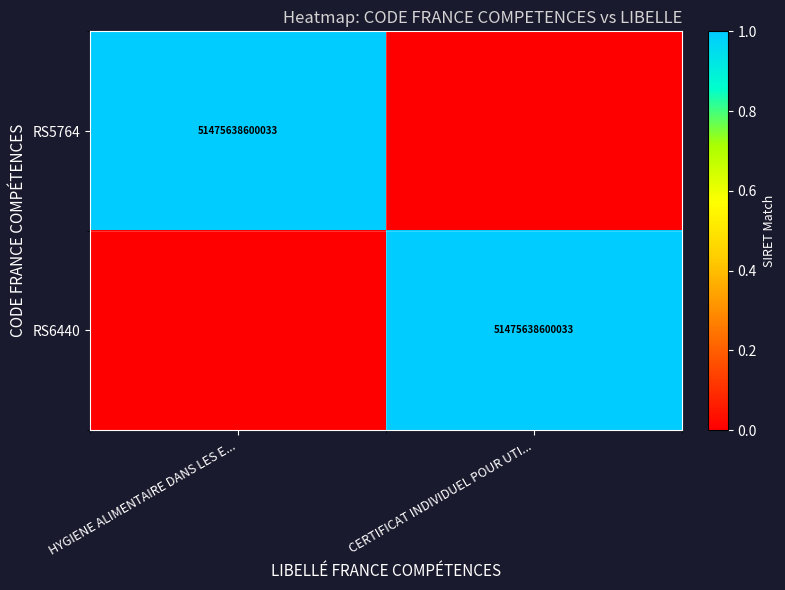

How many distinct data groups are displayed?

2